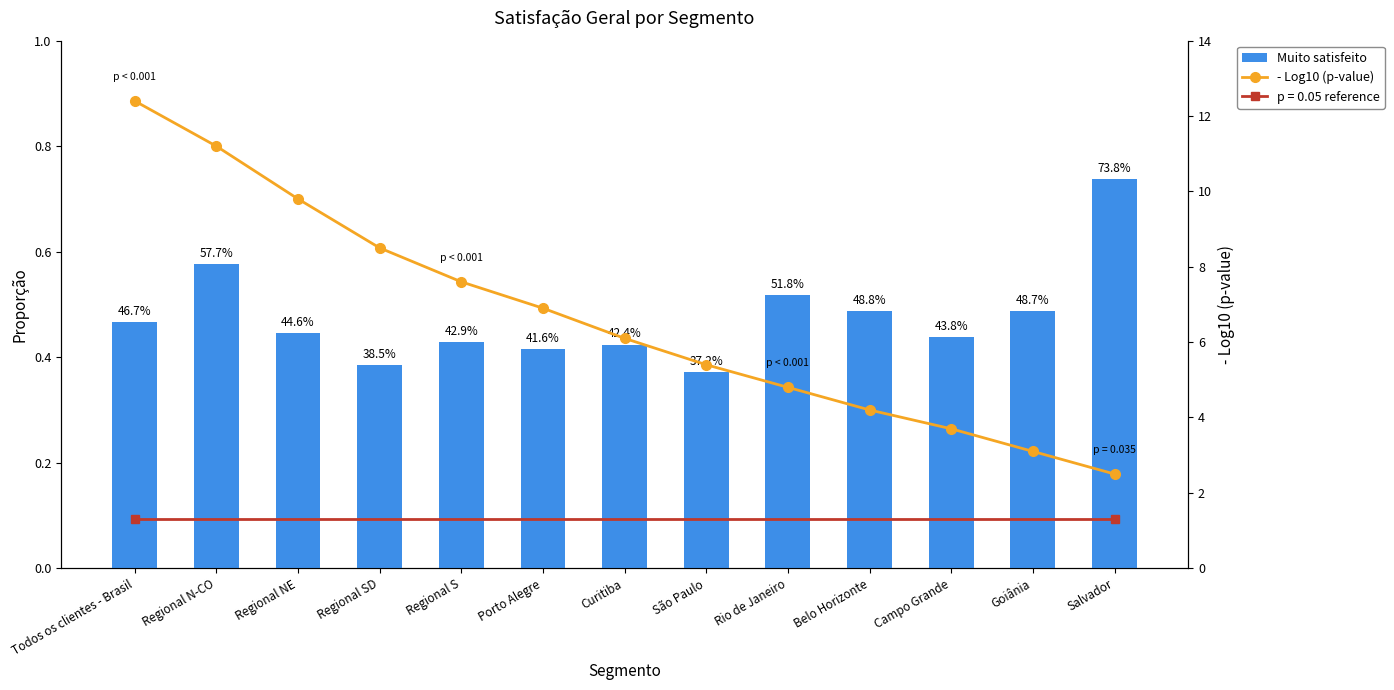

Which series changed the most between Curitiba and Salvador?

- Log10 (p-value)